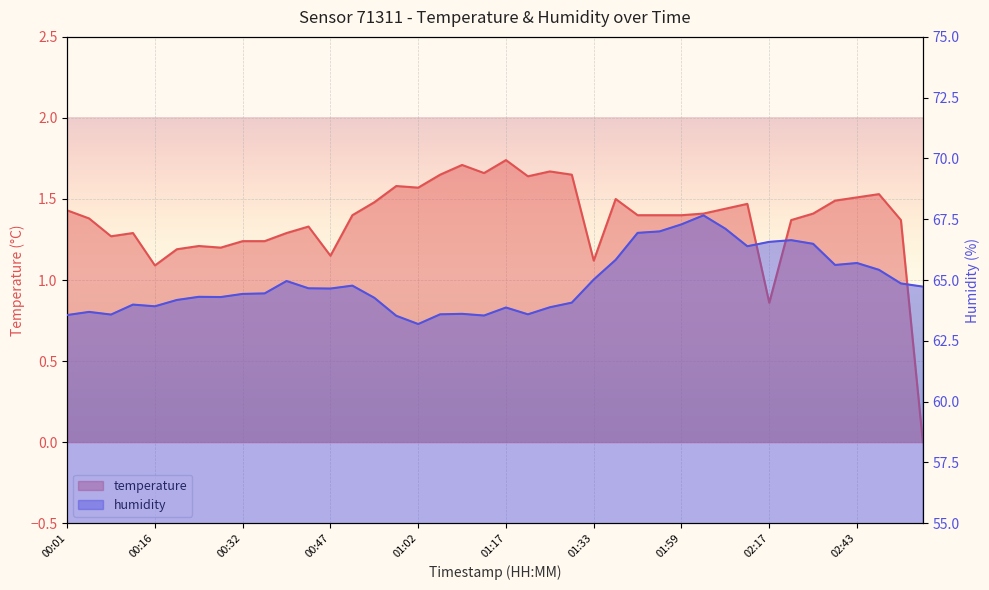

Read the temperature value at 01:59.

1.4